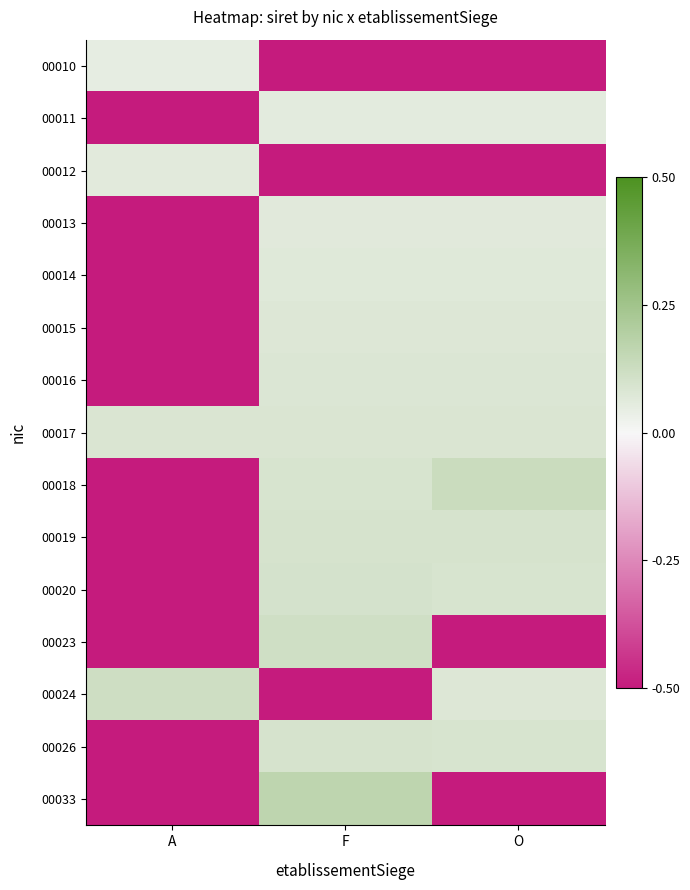

Which label corresponds to the largest value in the chart?

F